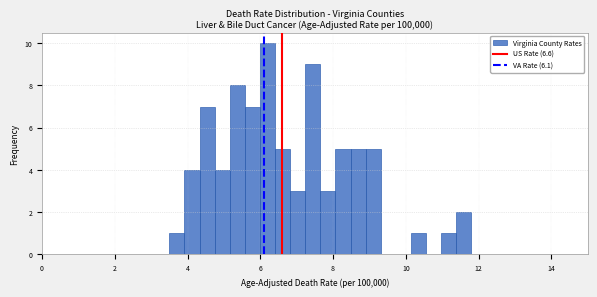

Around what value on the x-axis is the tallest bar? Give the approximate position of its centre, as read against the axis.

6.2